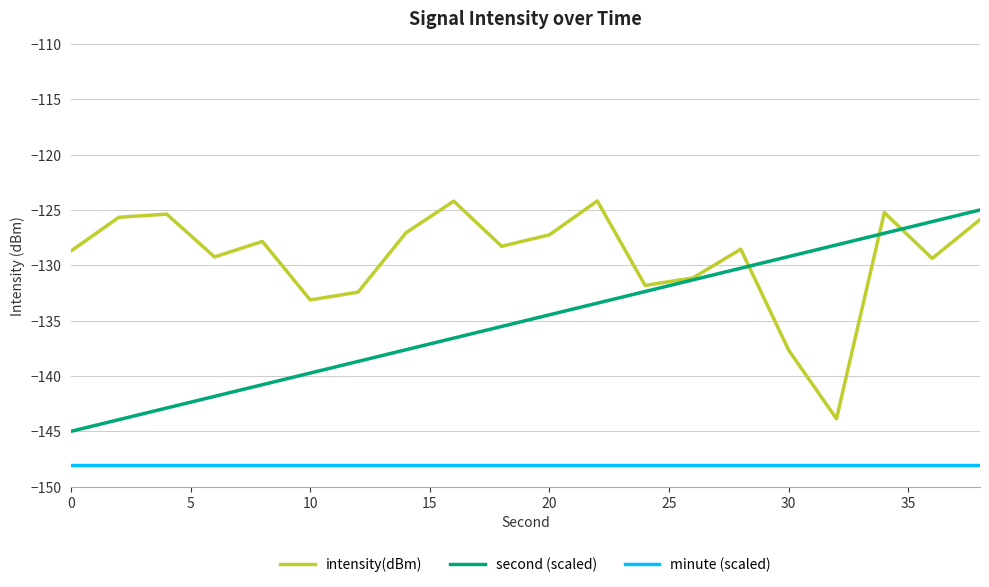

Rank the series by their average value, from highest to lowest.

intensity(dBm), second (scaled), minute (scaled)